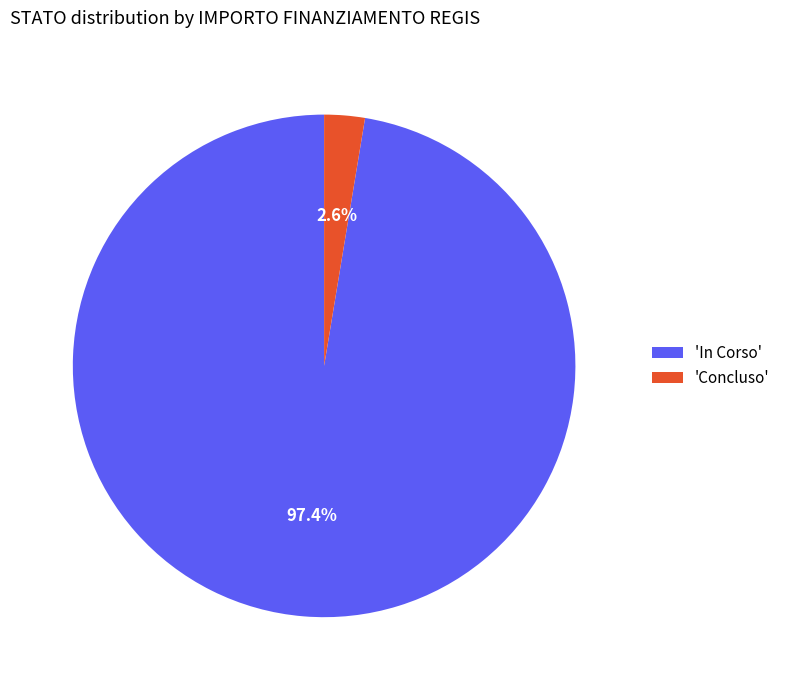

Which has a higher value, 'In Corso' or 'Concluso'?

'In Corso'